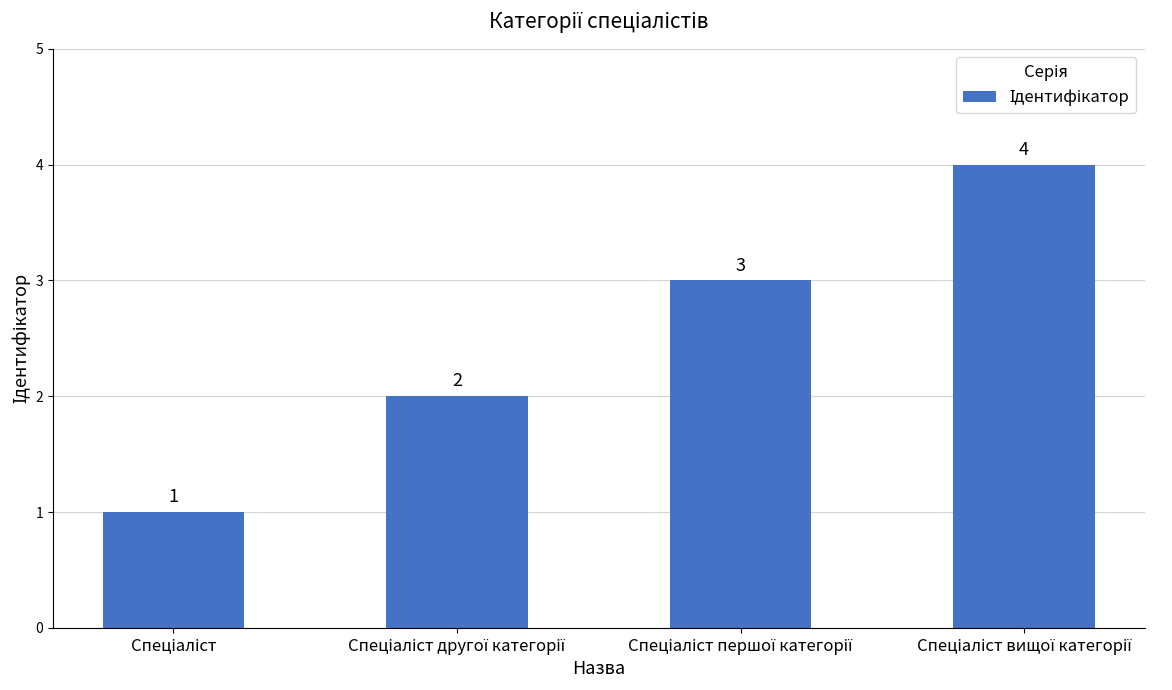

How many values are between 2 and 4?

3